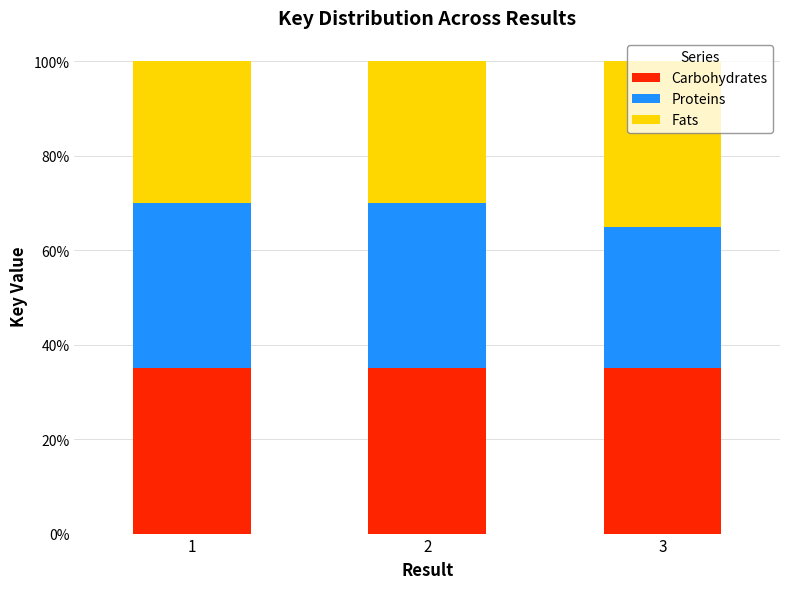

What is the highest value of the Carbohydrates series?

35.0